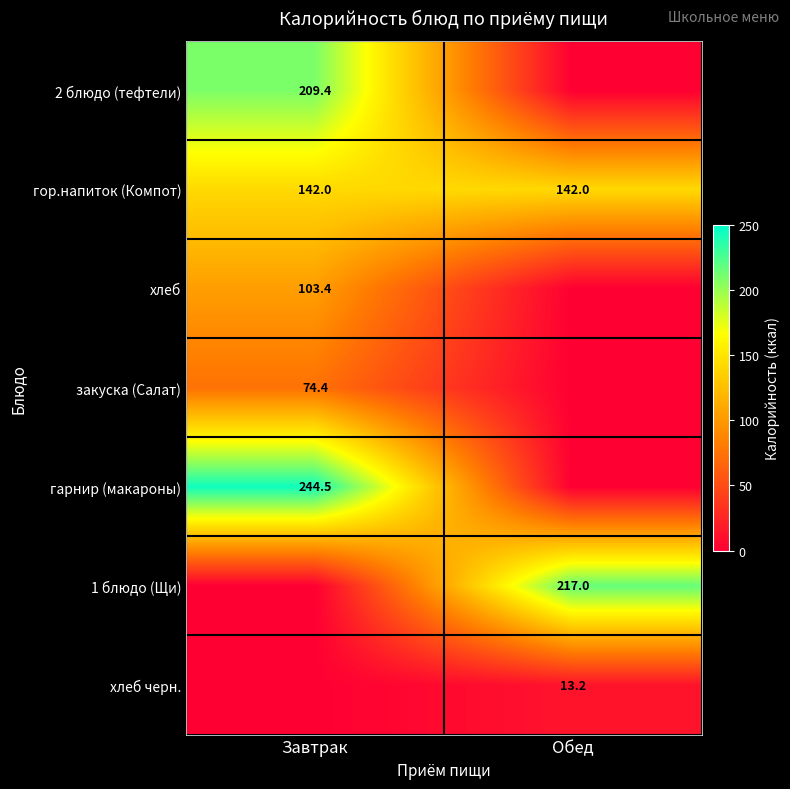

Is it true that гор.напиток (Компот) equals 142.0 at Завтрак?

True